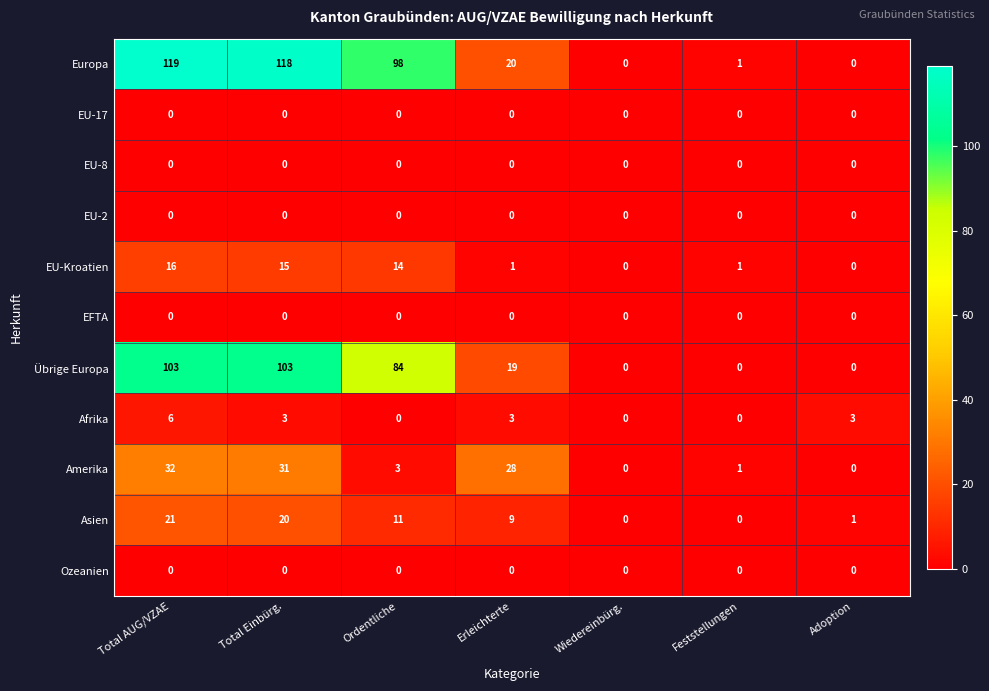

What is the total value across all series at Total AUG/VZAE?

297